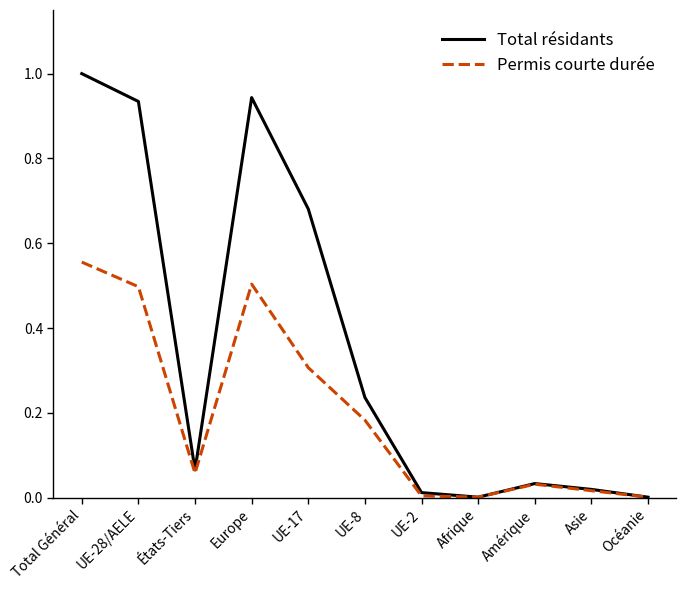

What are all the series names shown in the legend?

Total résidants, Permis courte durée